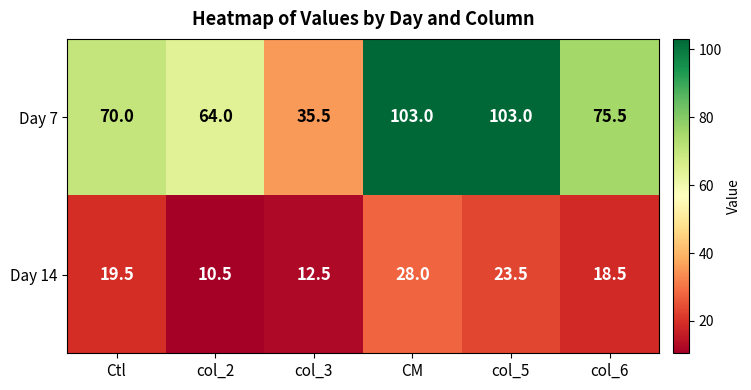

Count the number of categories in the chart.

6